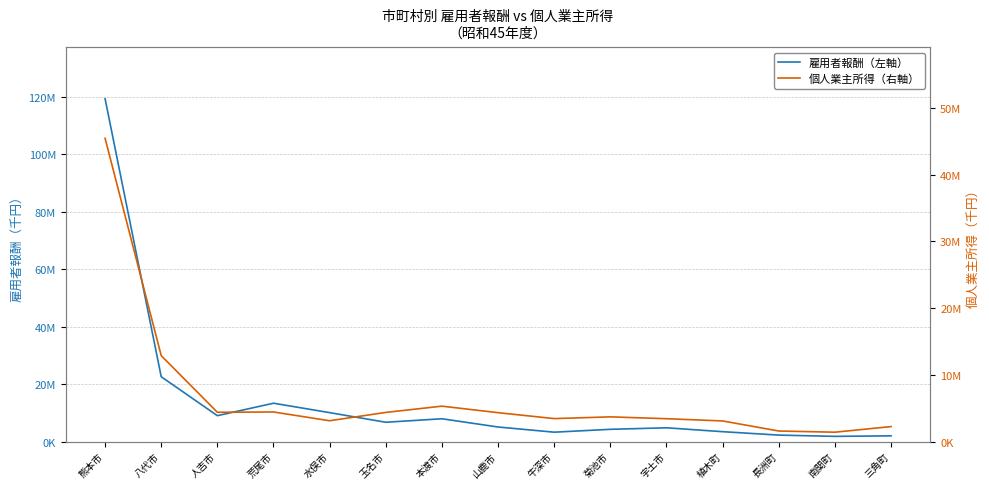

How many interior local valleys does the 個人業主所得（右軸） series have?

4